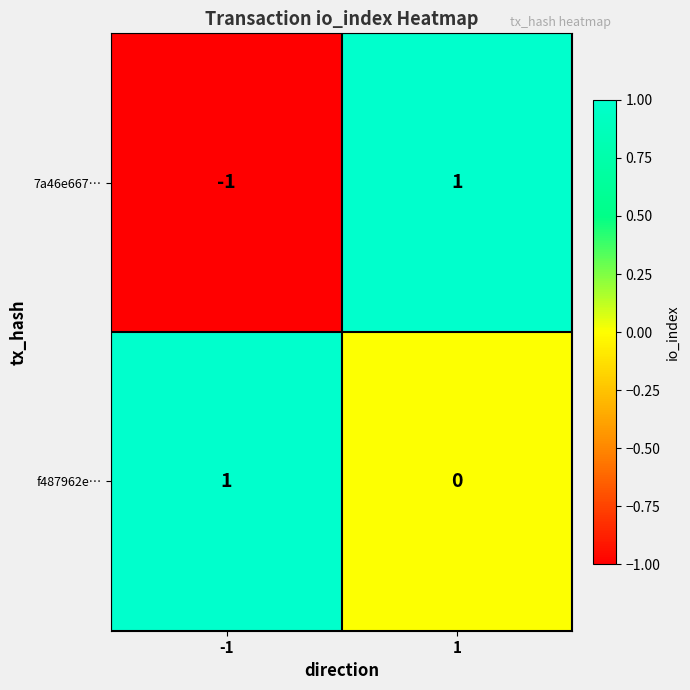

How many distinct data groups are displayed?

2